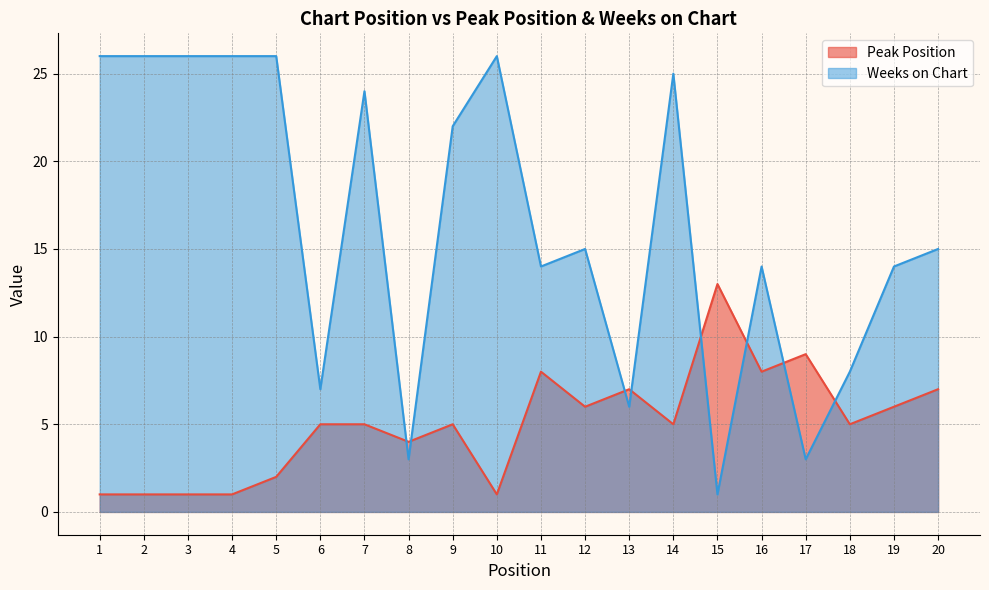

Which series ends up on top after the final intersection of Weeks on Chart and Peak Position?

Weeks on Chart